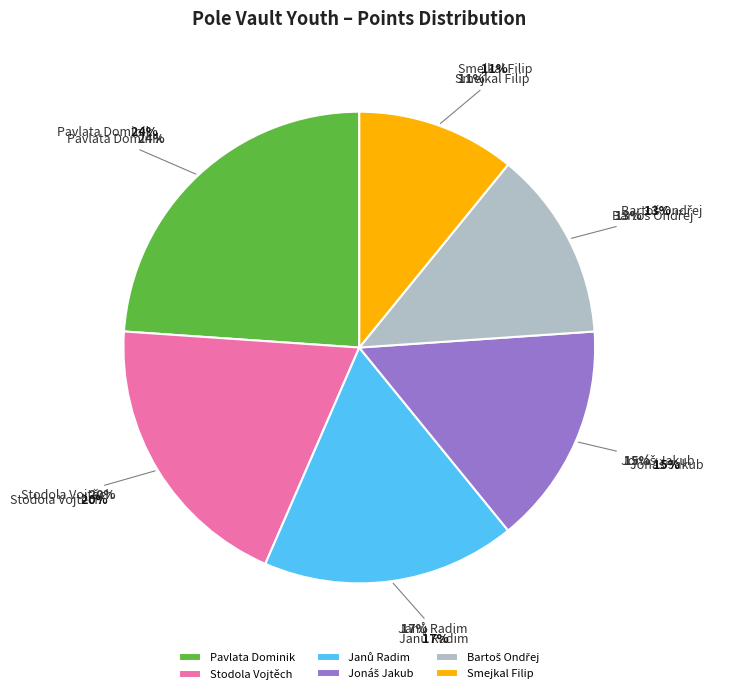

To the nearest percent, what percentage of the pie is Bartoš Ondřej?

13%